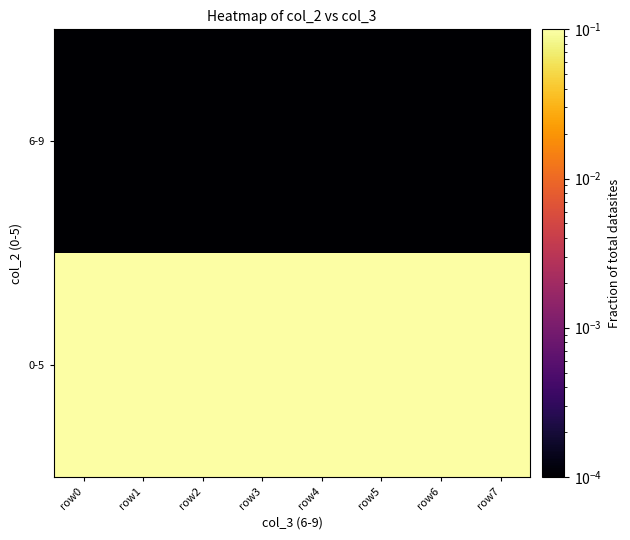

At row7, list the series in order from largest to smallest.

0-5, 6-9